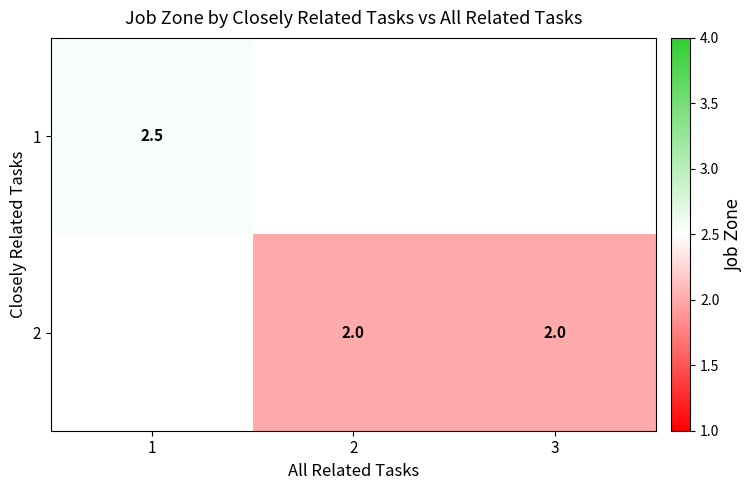

Which has a higher value, 1 or 2?

2